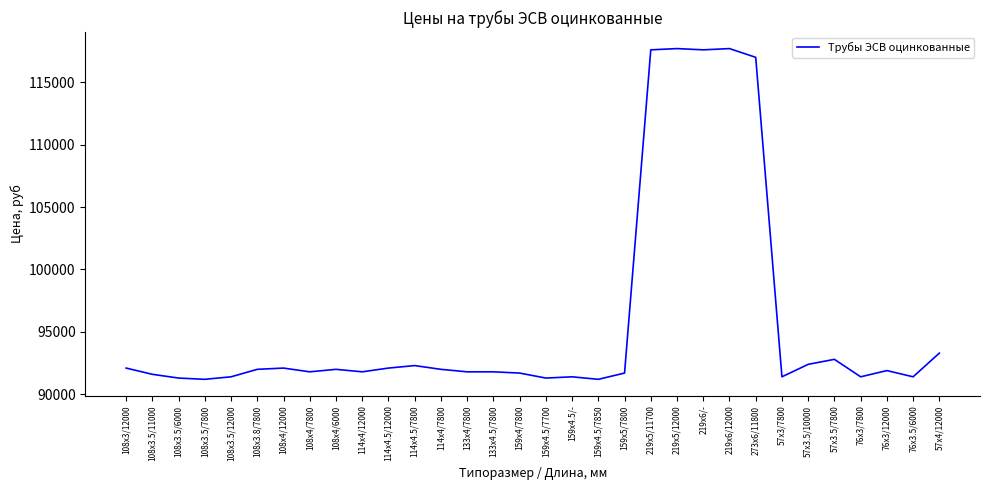

Between 108х3.5/6000 and 273х6/11800, which is larger?

273х6/11800